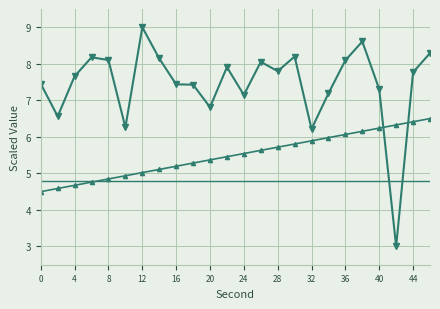

What is the greatest value displayed?

9.0